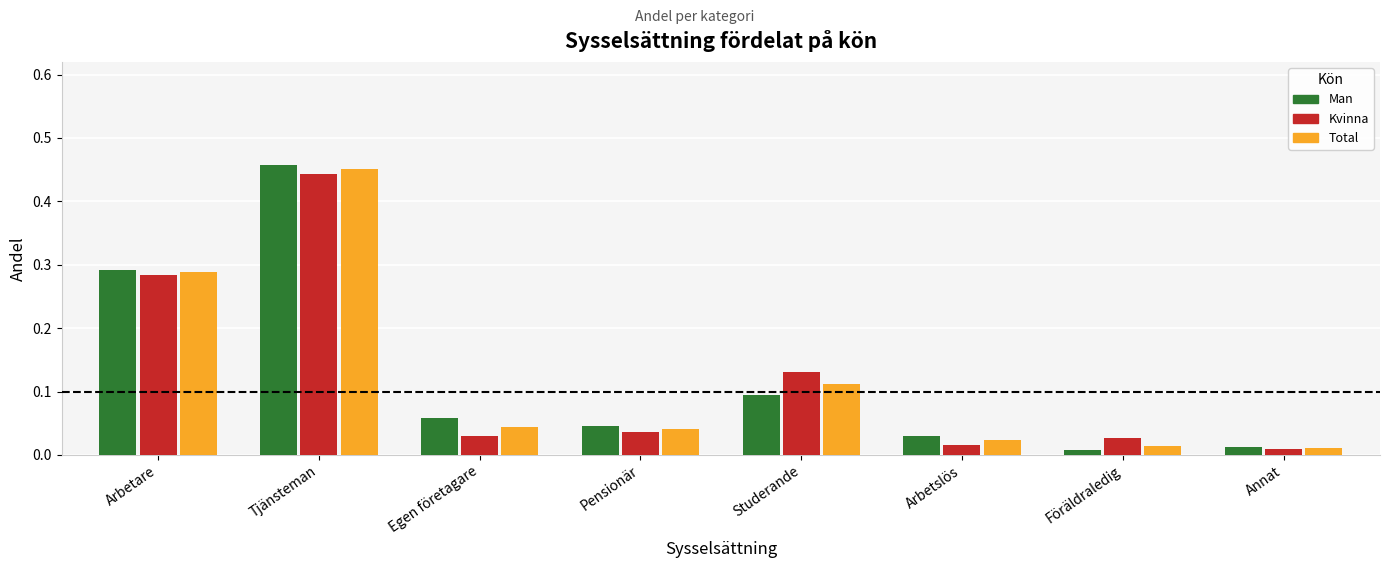

Which series changed the most between Egen företagare and Föräldraledig?

Man